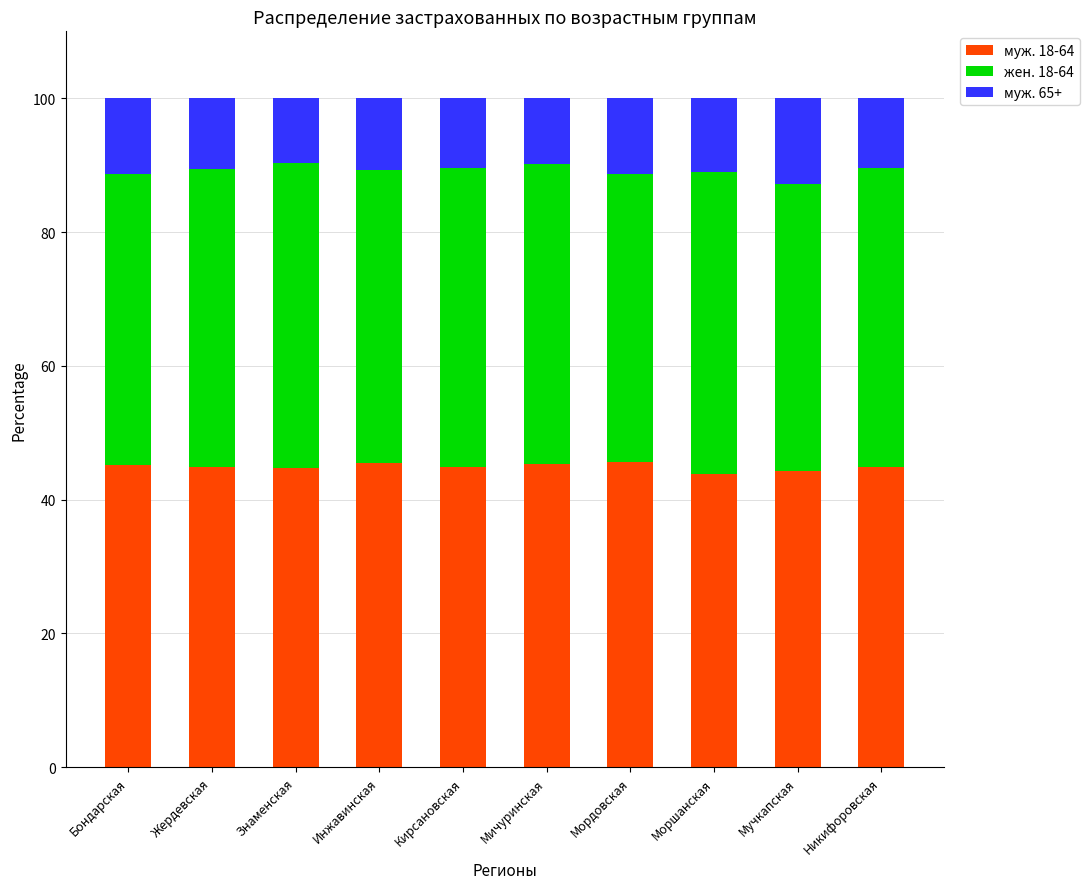

Count the number of categories in the chart.

10